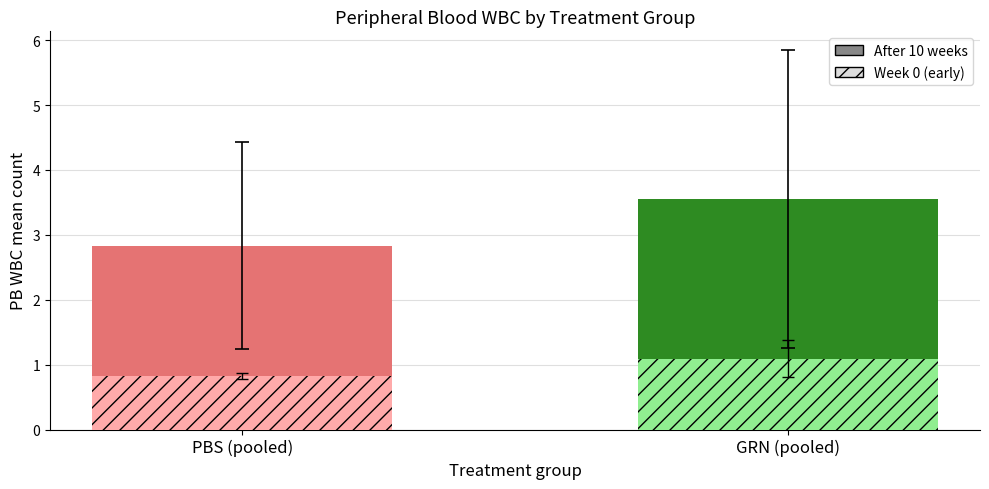

Reading right to left, what are all the values shown in this chart?

After 10 weeks: 3.6	2.8
Week 0: 1.1	0.8